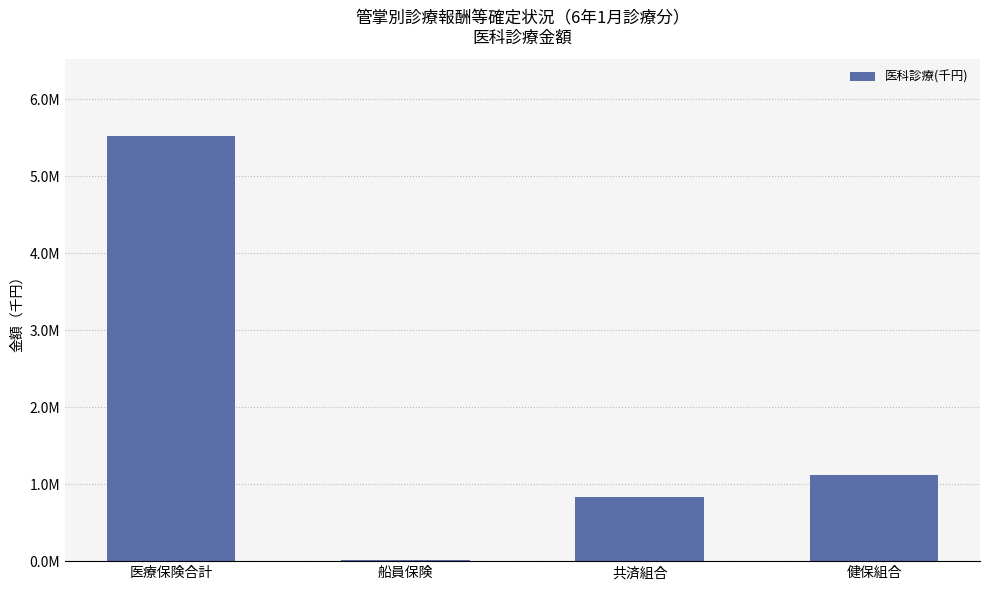

List the labels in order of value, largest first.

医療保険合計, 健保組合, 共済組合, 船員保険